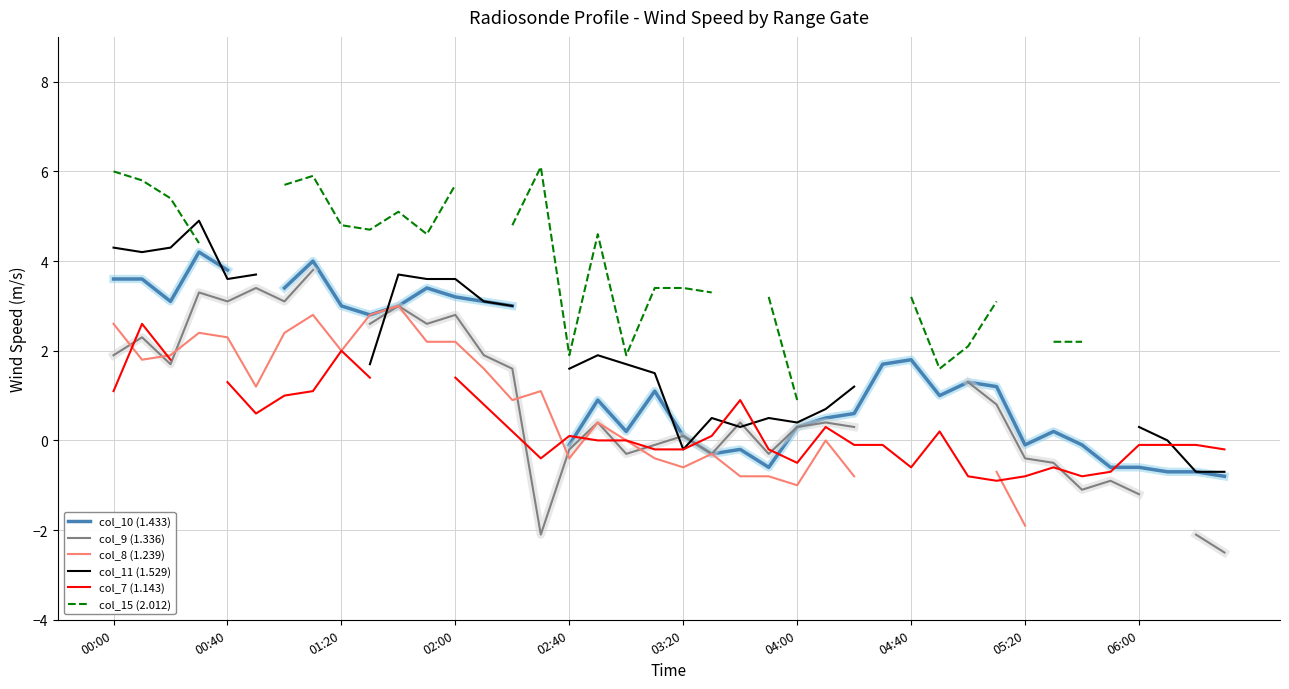

The value of col_9 (1.336) at 06:00 is -1.9. True or false?

False